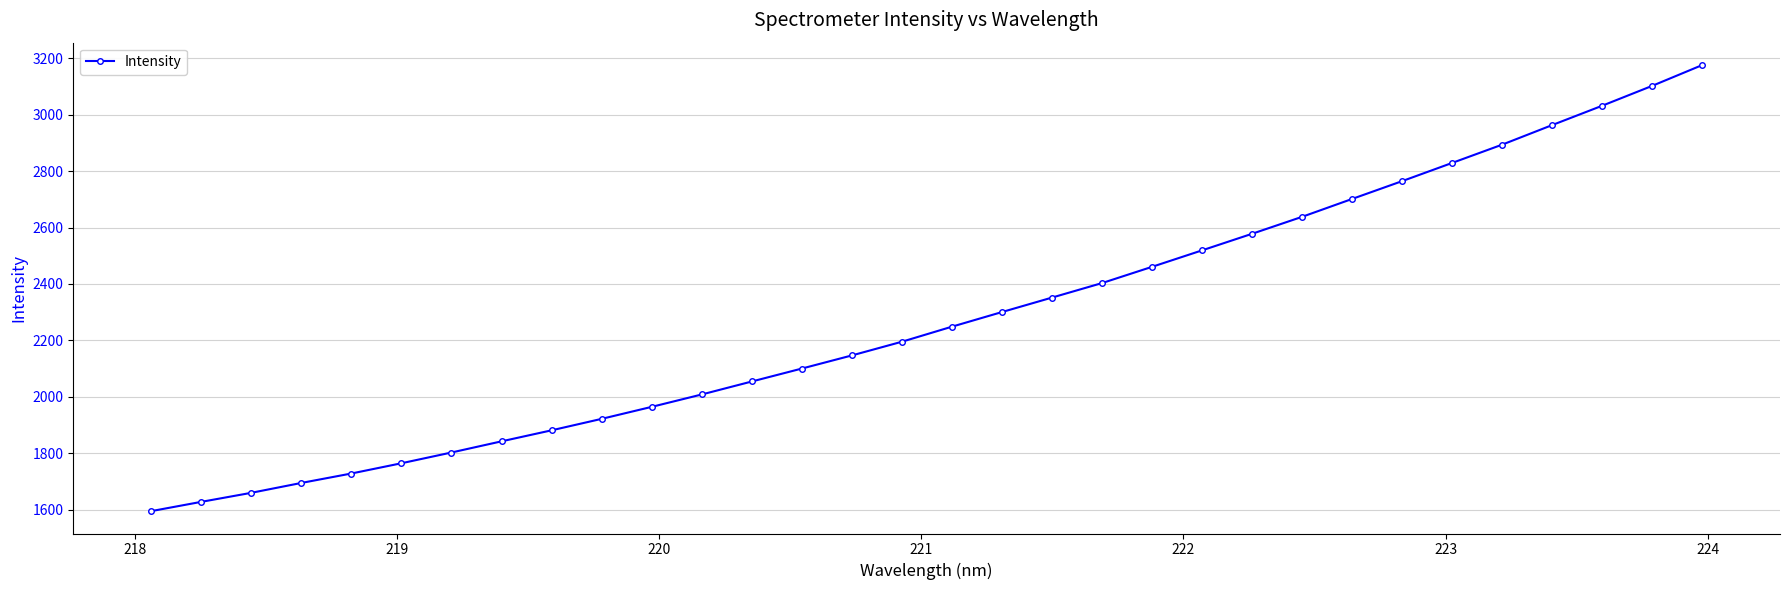

What is the difference between the maximum and minimum values?

1581.6